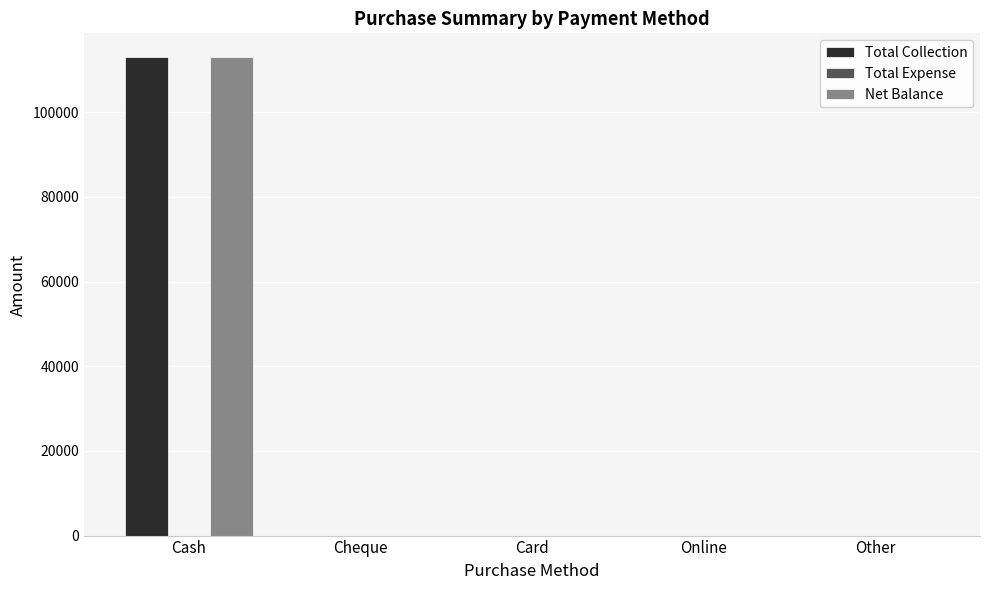

The Total Collection series shows 0 at Card. True or false?

True